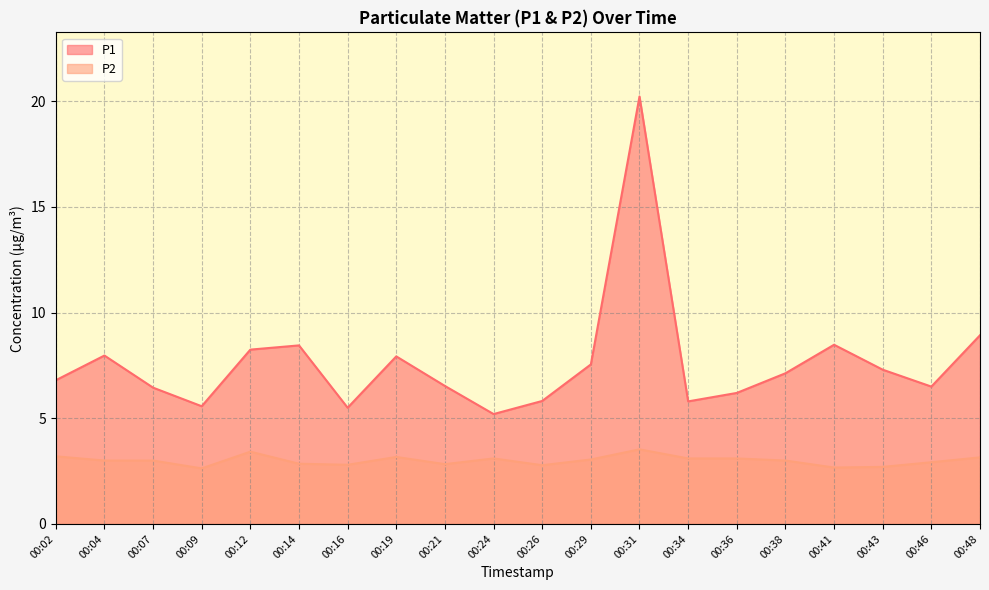

What is the sum of the P1 values at 00:38 and 00:09?

12.7